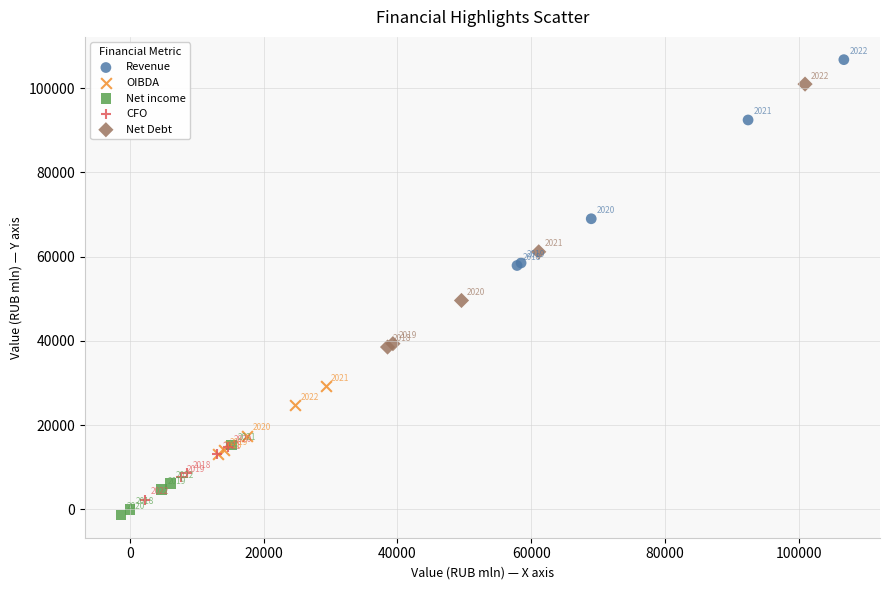

Which series has the widest spread of Y values?

Net Debt